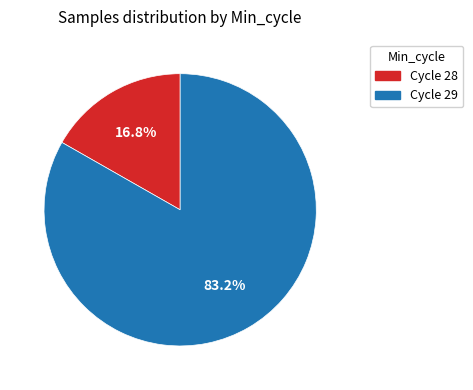

Is there a majority slice in this chart?

Yes